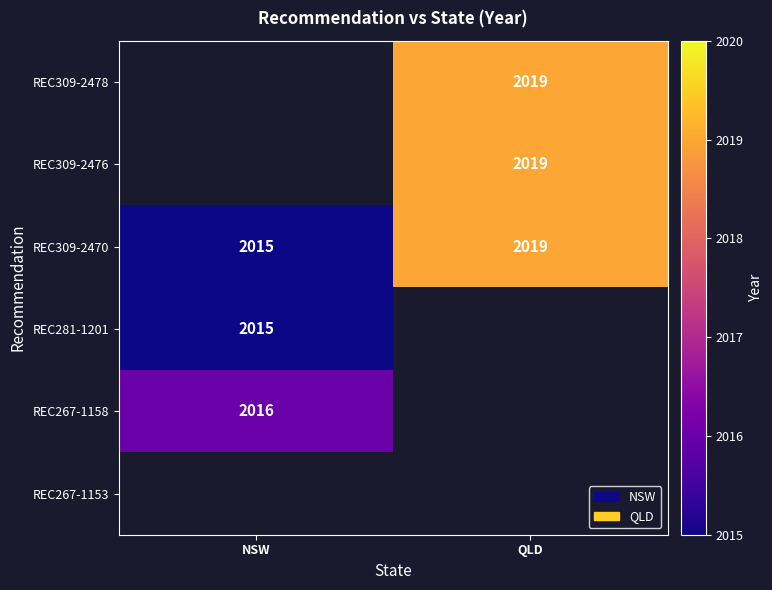

True or false: REC267-1158 has a value of 721 at NSW.

False